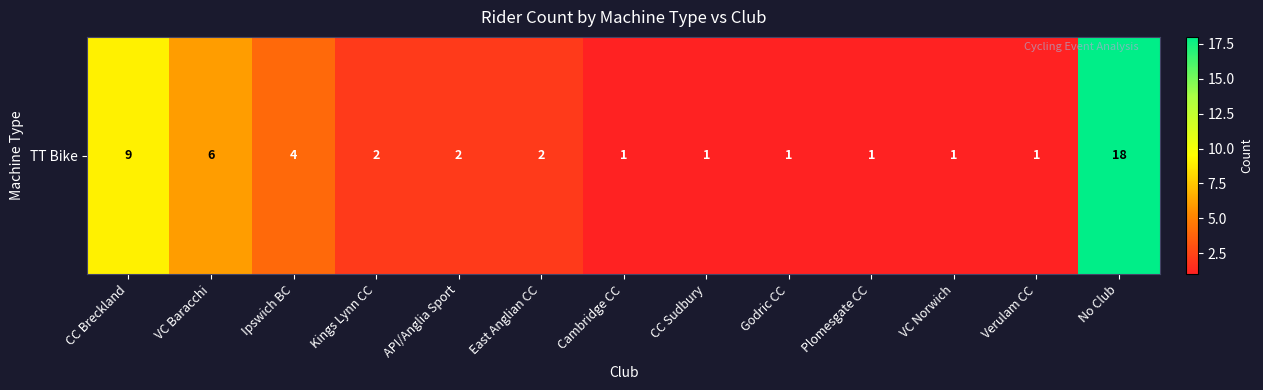

Approximately how many times larger is the value at API/Anglia Sport compared to CC Breckland?

0.2